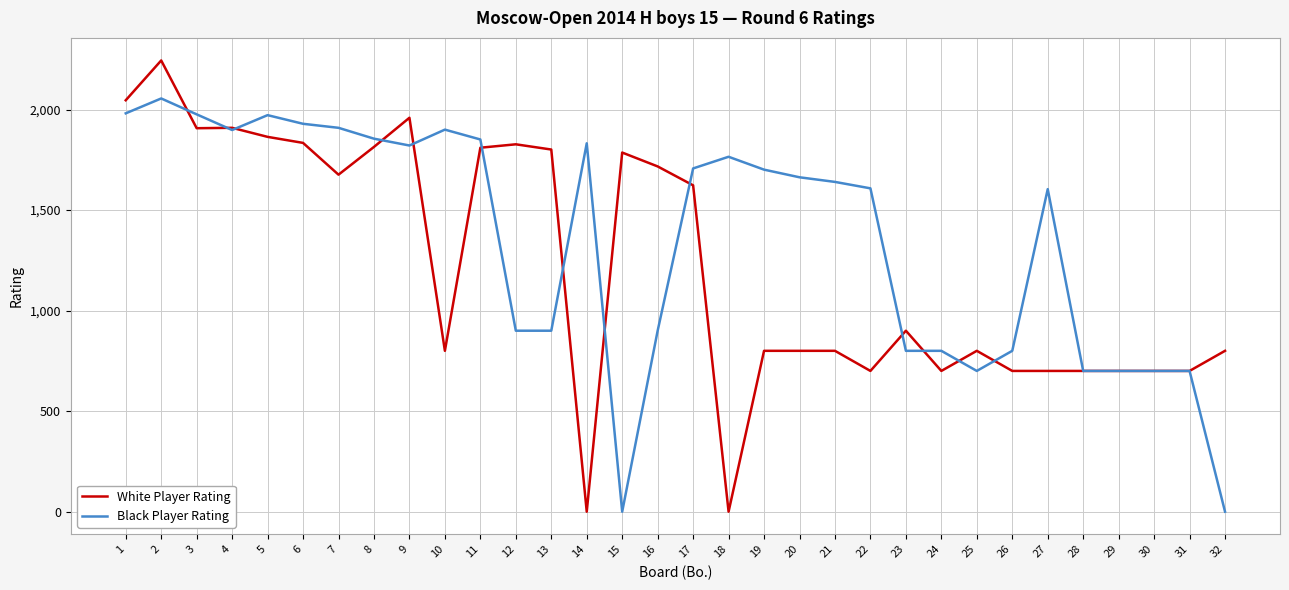

What is the approximate value of Black Player Rating at 21, to the nearest 100?

1600